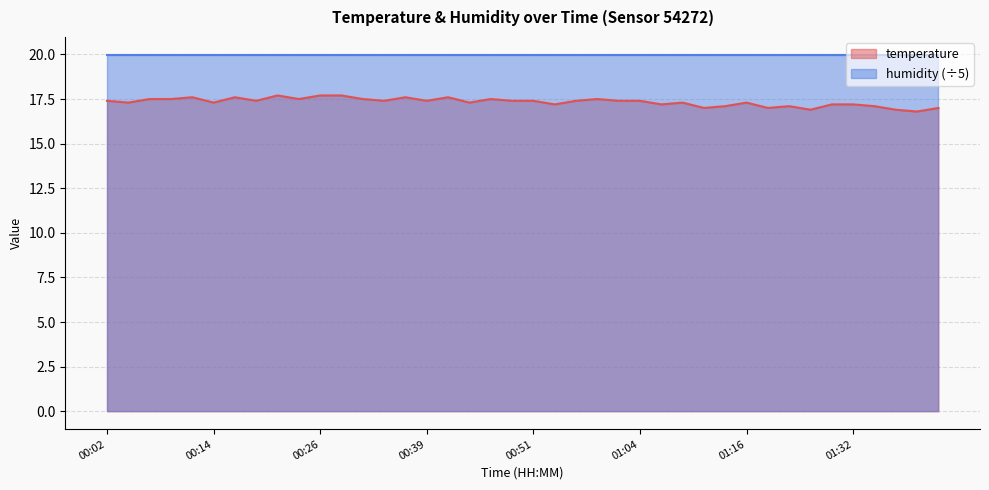

At which category does the chart reach its peak across all series?

00:22